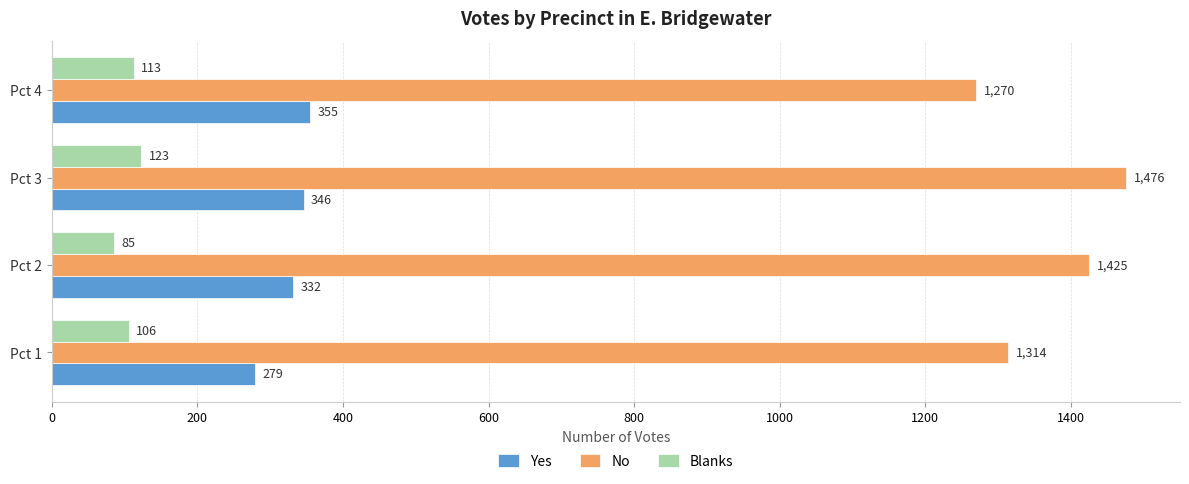

At which label is Yes closest to 317?

Pct 2